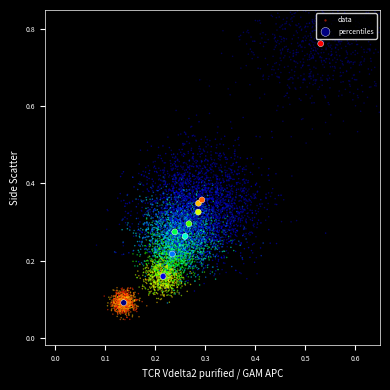

Which series reaches the maximum Y coordinate?

percentiles